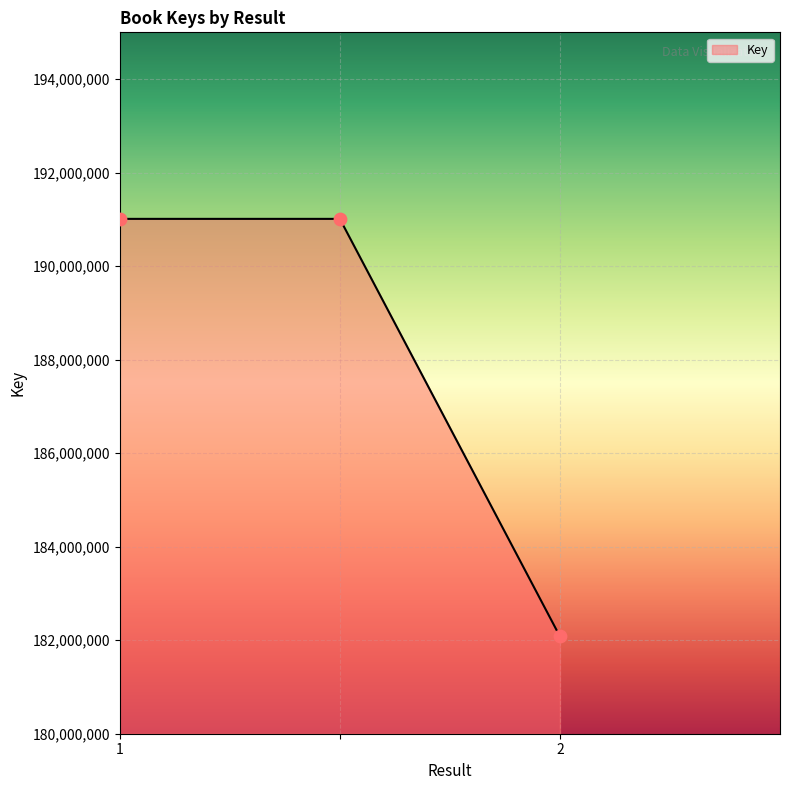

What is the difference between the maximum and minimum values?

8929619